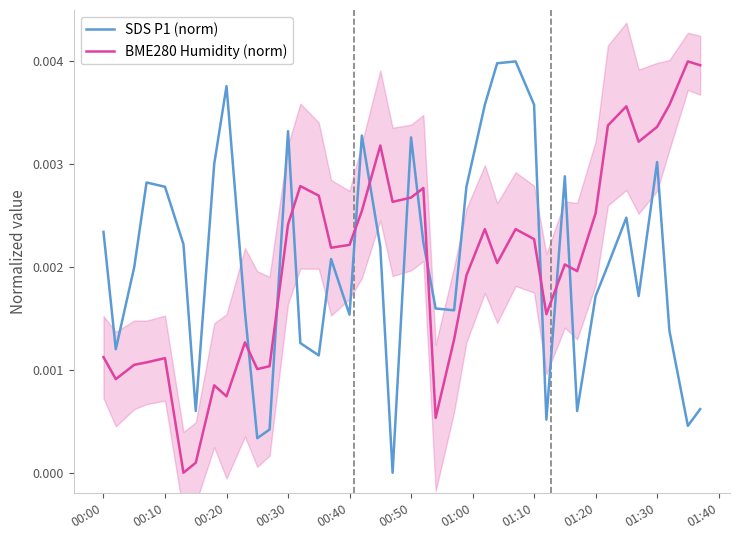

True or false: BME280 Humidity (norm) and SDS P1 (norm) cross at least once.

True